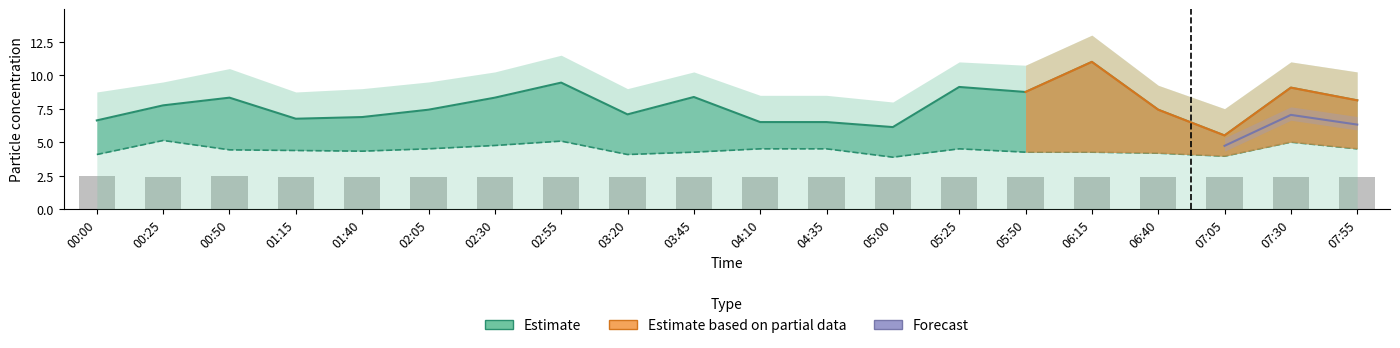

Is the value of SDS_P2 (Estimate) at 04:35 greater than the value of SDS_P1 (Estimate) at 07:05?

No